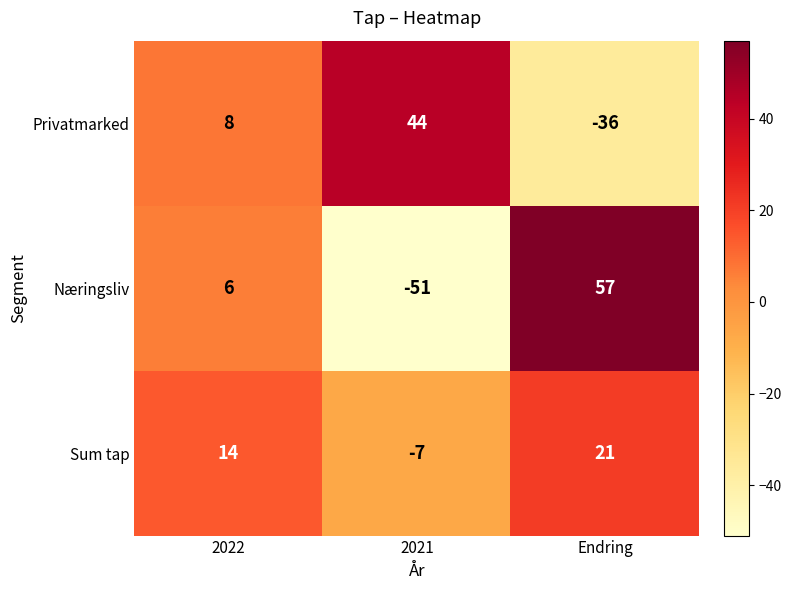

Rank the series by their average value, from highest to lowest.

Sum tap, Privatmarked, Næringsliv